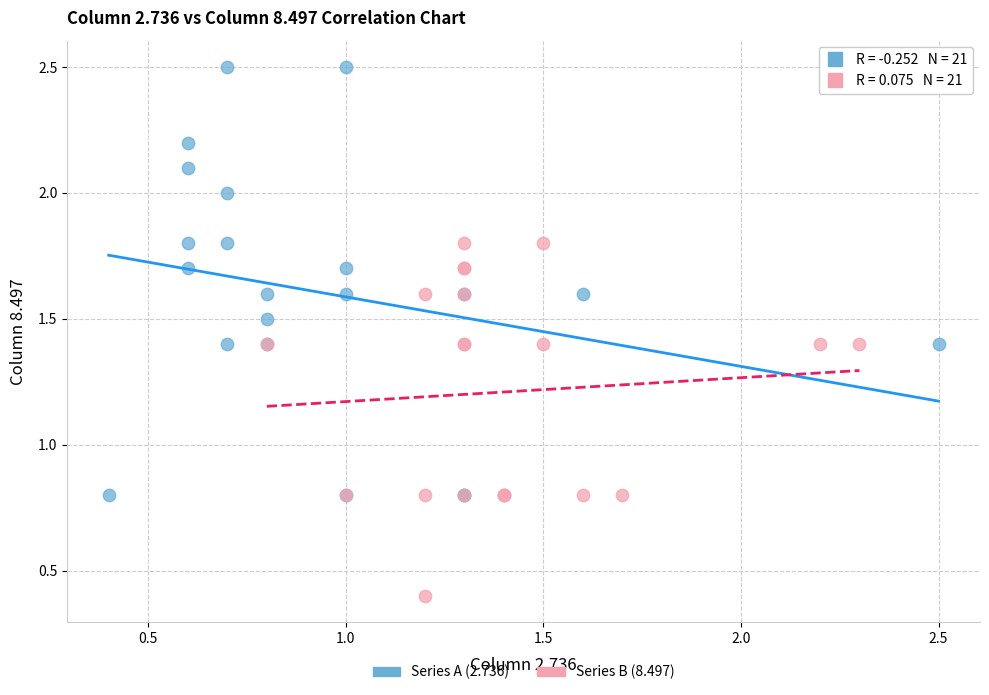

Which series contains the highest Y value?

Series A (2.736)